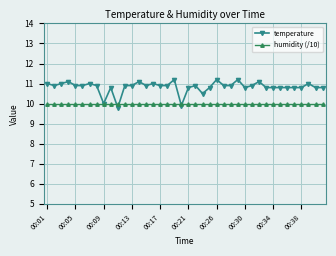

Which series has the largest total across all categories?

temperature